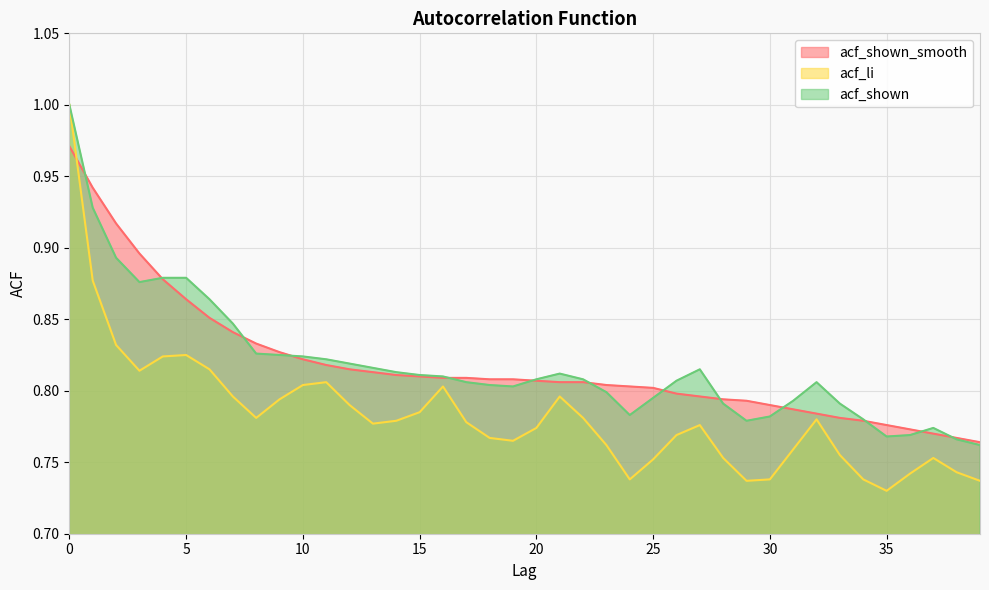

What is the sum of all acf_shown_smooth values?

32.7